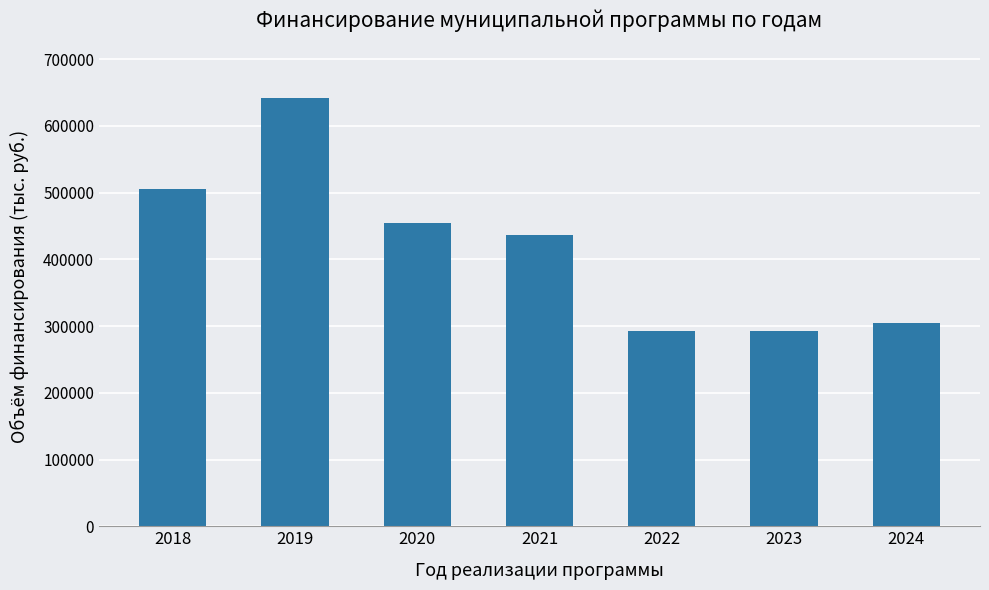

Which category has the highest value across all series?

2019